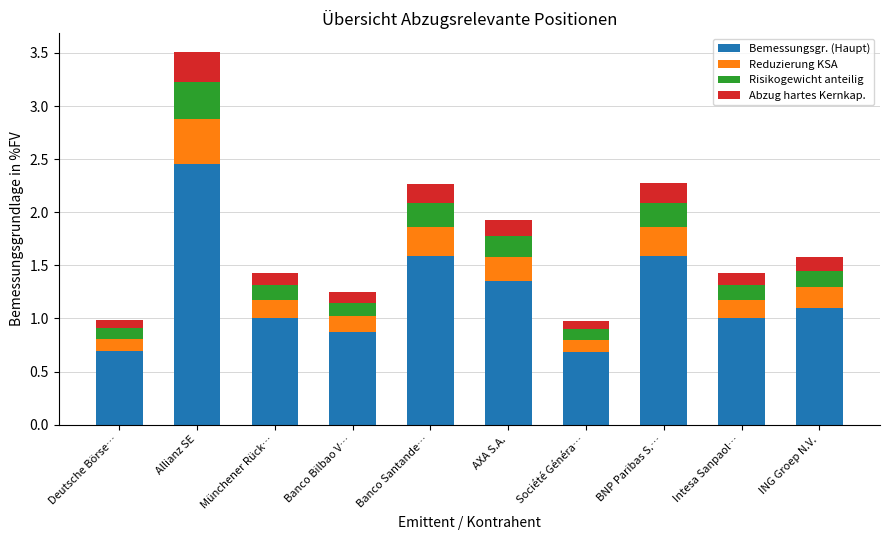

The value of Bemessungsgr. (Haupt) at Banco Bilbao V… is 1.4. True or false?

False